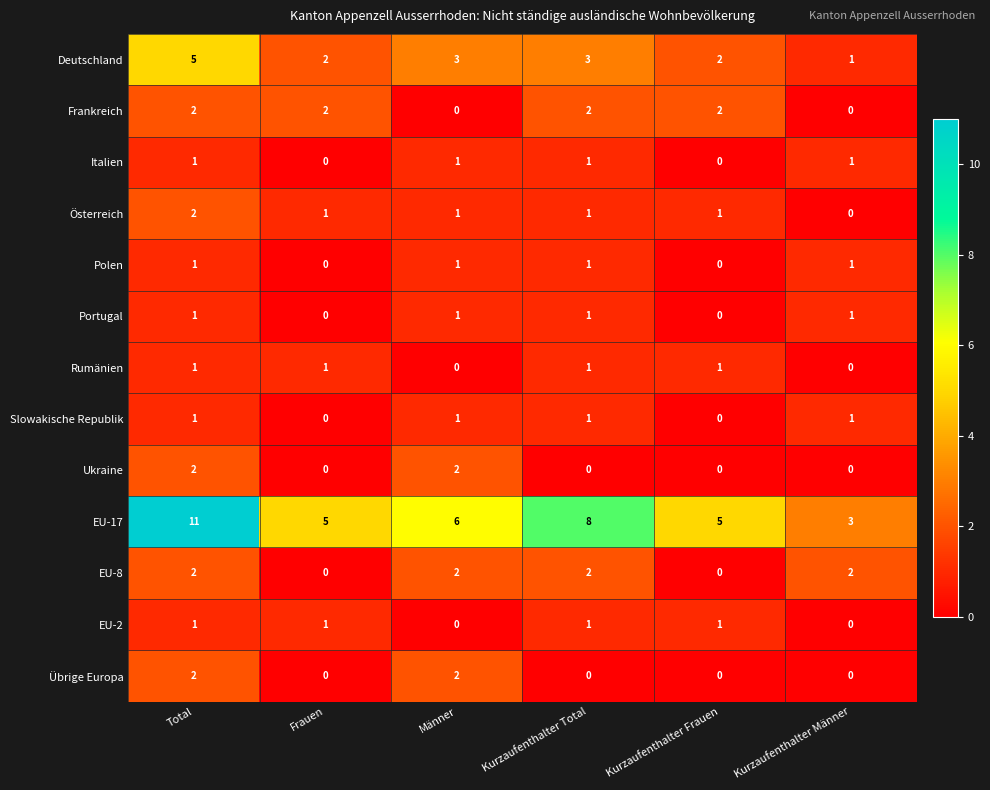

How many Ukraine values are between 0 and 2?

6